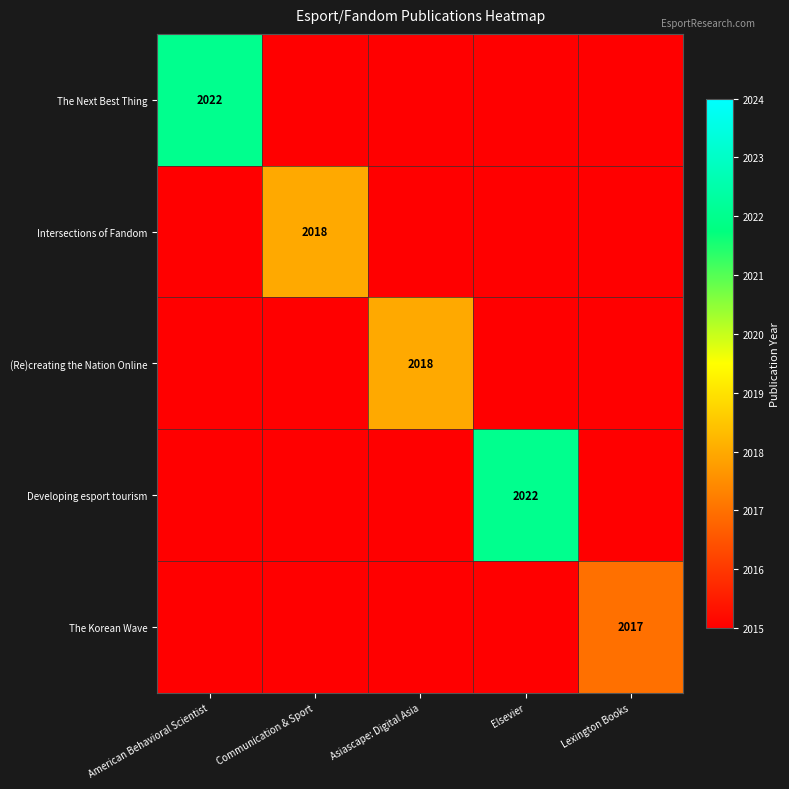

The Intersections of Fandom series shows 2703 at Communication & Sport. True or false?

False